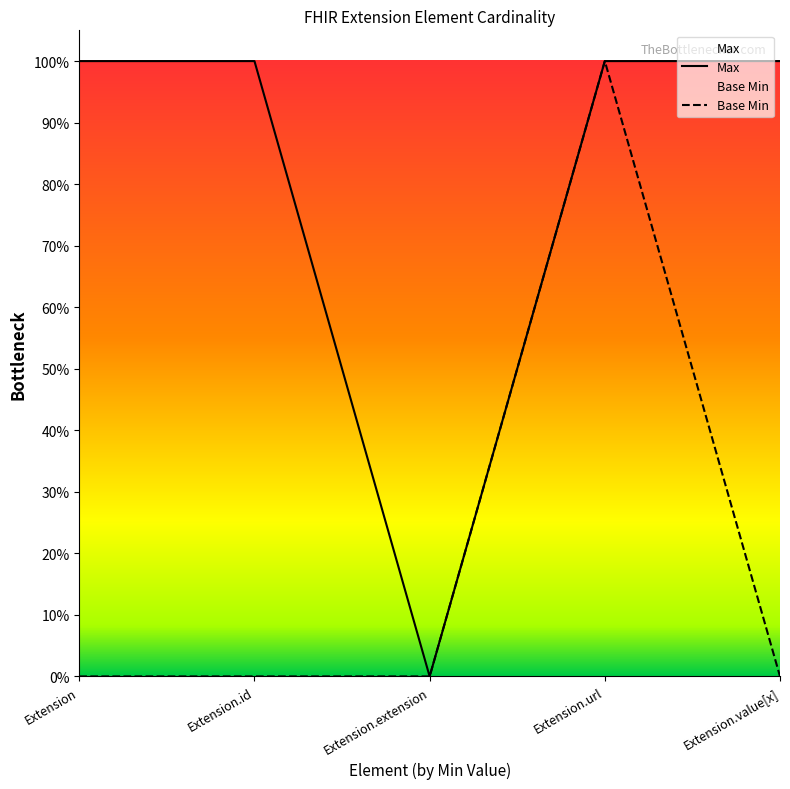

What is the label of the 3rd point from the right?

Extension.extension